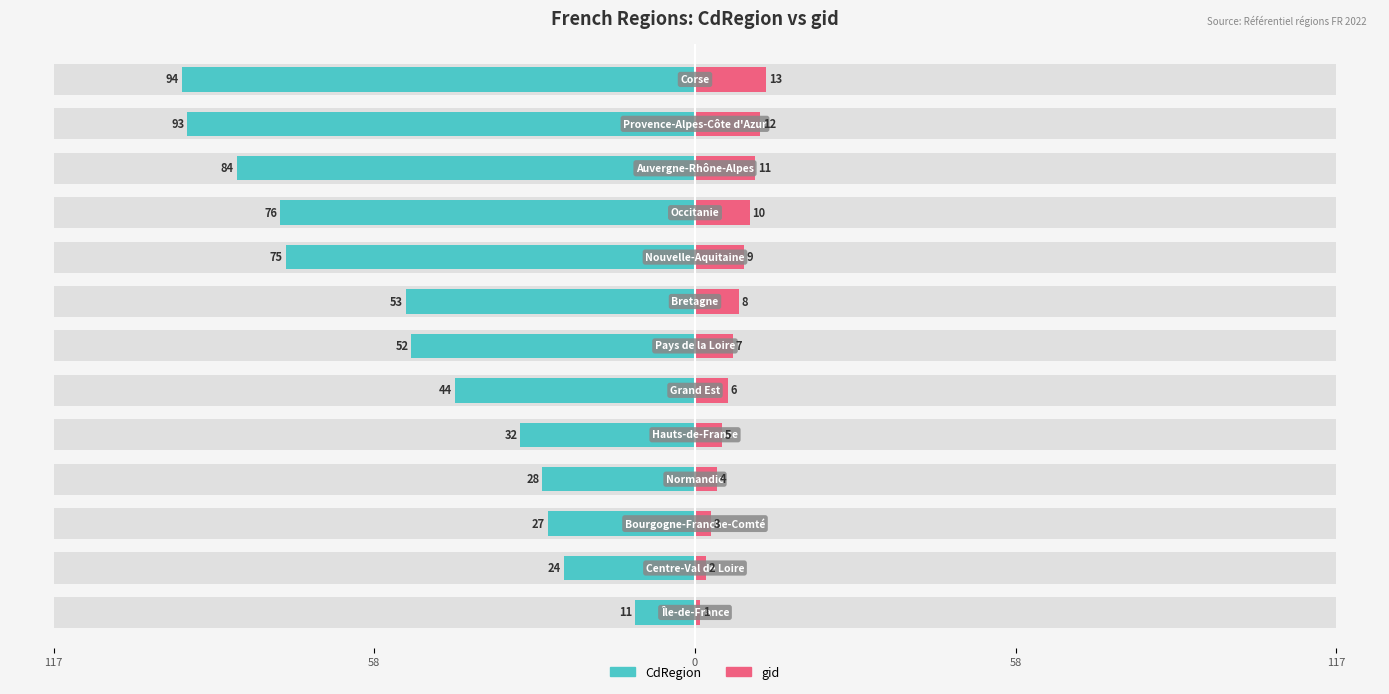

True or false: CdRegion has a value of -41 at 9.

False